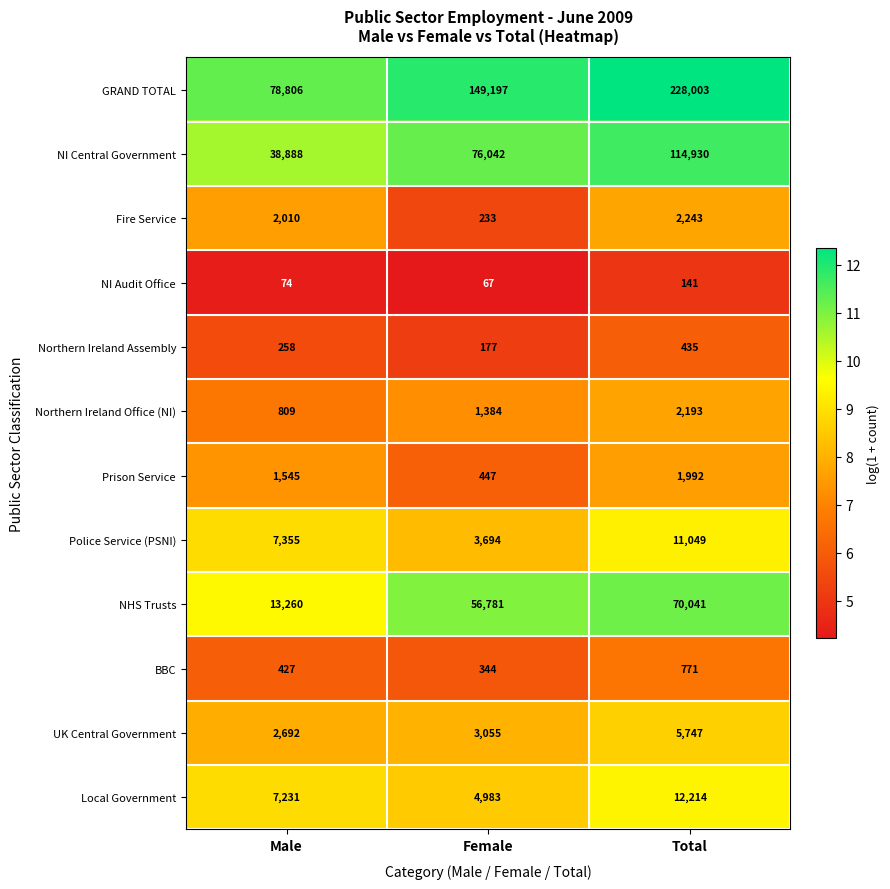

Which series has the largest total across all categories?

GRAND TOTAL